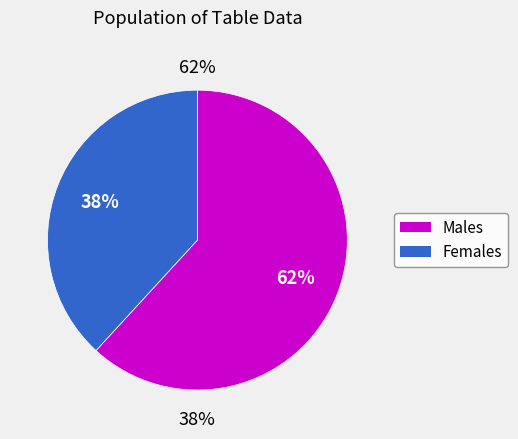

Rank the series by their maximum value, from highest to lowest.

Males, Females